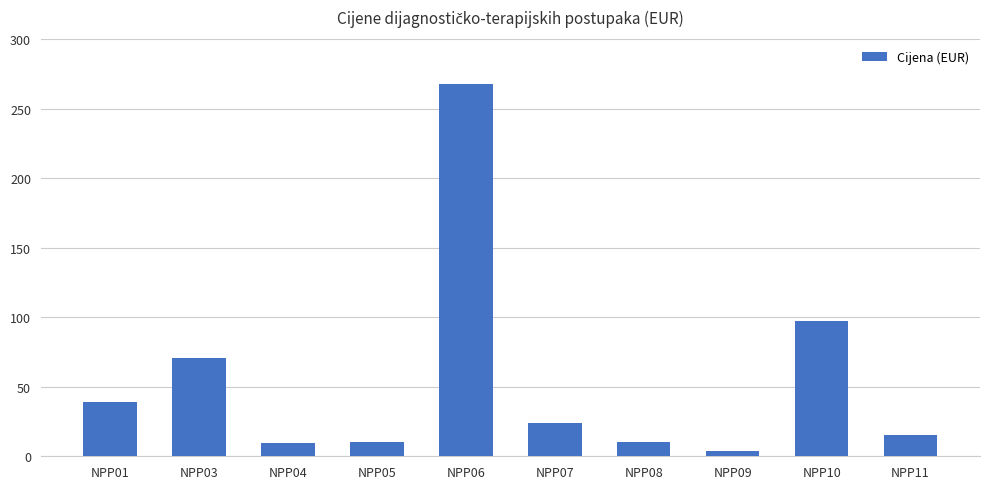

The value at NPP08 is 10.2. True or false?

True